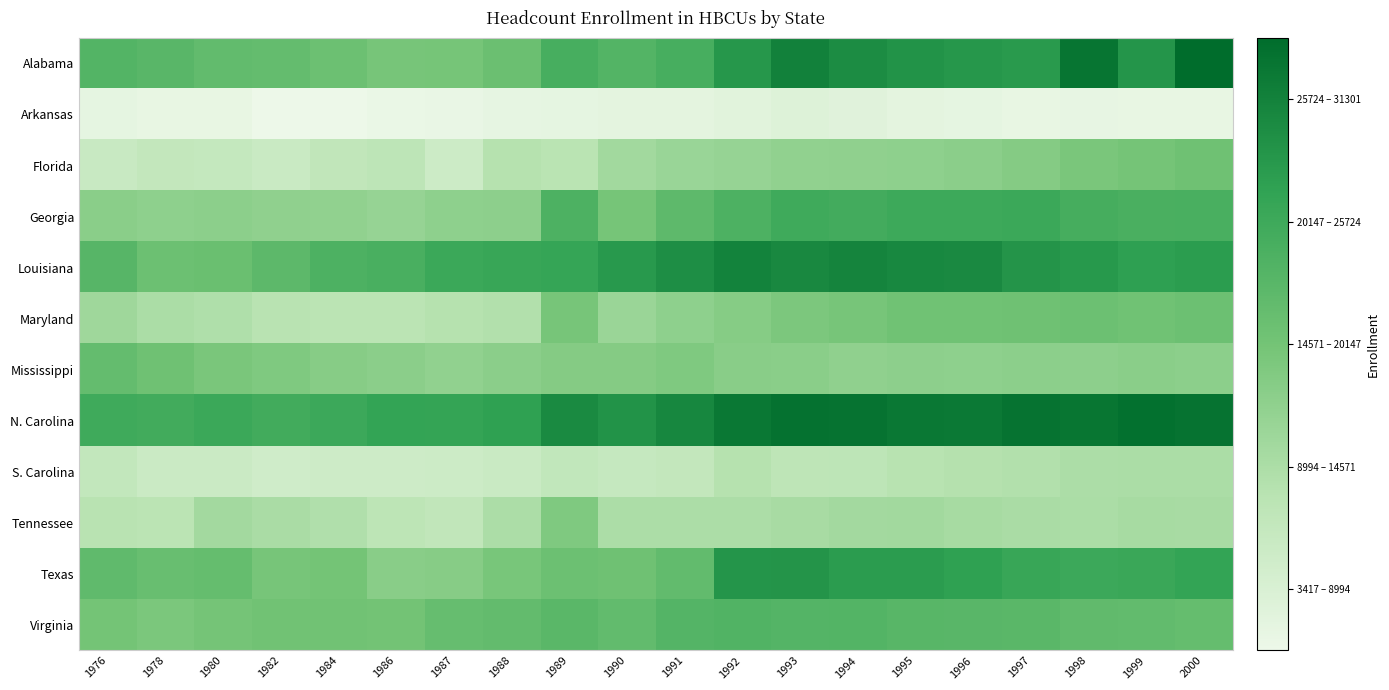

Reading right to left, list all the values displayed in this chart.

Alabama: 2000=31301	1999=26022	1998=30114	1997=25369	1996=25779	1995=26380	1994=27208	1993=28586	1992=25845	1991=22040	1990=20734	1989=22003	1988=18317	1987=17078	1986=16976	1984=18133	1982=18897	1980=19175	1978=20169	1976=20663
Arkansas: 2000=4088	1999=4129	1998=4215	1997=4174	1996=4480	1995=4662	1994=5171	1993=5514	1992=5119	1991=4664	1990=4692	1989=4500	1988=4346	1987=3954	1986=3846	1984=3417	1982=3486	1980=4116	1978=4165	1976=4436
Florida: 2000=17843	1999=17192	1998=16784	1997=15639	1996=14995	1995=14689	1994=14531	1993=14451	1992=13904	1991=13655	1990=12685	1989=10364	1988=10815	1987=7938	1986=9936	1984=9485	1982=8251	1980=8895	1978=9130	1976=8451
Georgia: 2000=21728	1999=21682	1998=22105	1997=23197	1996=22990	1995=22960	1994=22477	1993=22779	1992=21329	1991=19581	1990=17075	1989=21357	1988=14829	1987=14704	1986=13968	1984=14452	1982=14624	1980=14961	1978=14637	1976=15179
Louisiana: 2000=25090	1999=24647	1998=25599	1997=26080	1996=27579	1995=27721	1994=28221	1993=27671	1992=28408	1991=26867	1990=25451	1989=23814	1988=23562	1987=23166	1986=21718	1984=21327	1982=19729	1980=18430	1978=18198	1976=20360
Maryland: 2000=18156	1999=17786	1998=18135	1997=17825	1996=17764	1995=17692	1994=16967	1993=16577	1992=15585	1991=14684	1990=13526	1989=16984	1988=11196	1987=10809	1986=10265	1984=10233	1982=10477	1980=11421	1978=11862	1976=13042
Mississippi: 2000=14865	1999=15124	1998=14834	1997=14858	1996=14725	1995=14819	1994=14604	1993=15088	1992=15239	1991=16169	1990=15643	1989=15716	1988=14982	1987=14441	1986=14989	1984=15415	1982=16188	1980=16811	1978=17853	1976=18988
N. Carolina: 2000=30351	1999=30750	1998=30047	1997=30335	1996=29660	1995=29710	1994=30392	1993=30469	1992=29749	1991=27860	1990=26295	1989=27393	1988=24465	1987=23956	1986=24009	1984=23127	1982=22558	1980=23172	1978=22542	1976=22728
S. Carolina: 2000=11883	1999=11871	1998=11763	1997=11221	1996=10889	1995=10583	1994=9918	1993=9749	1992=10807	1991=9128	1990=8860	1989=9404	1988=8260	1987=7940	1986=7686	1984=7851	1982=7530	1980=8202	1978=8188	1976=9297
Tennessee: 2000=12238	1999=12301	1998=11904	1997=11933	1996=12283	1995=12725	1994=12609	1993=12220	1992=11797	1991=11775	1990=11789	1989=16268	1988=11784	1987=9441	1986=10051	1984=11327	1982=11925	1980=12635	1978=10250	1976=10477
Texas: 2000=24084	1999=23246	1998=23129	1997=23515	1996=24514	1995=25099	1994=25188	1993=26102	1992=25964	1991=19205	1990=17892	1989=18153	1988=16921	1987=15486	1986=15288	1984=17320	1982=16968	1980=18811	1978=18543	1976=19397
Virginia: 2000=18820	1999=19126	1998=19289	1997=20037	1996=20135	1995=20228	1994=20731	1993=20618	1992=20855	1991=20602	1990=19173	1989=20029	1988=19086	1987=18772	1986=17367	1984=17596	1982=17680	1980=17190	1978=16610	1976=17282